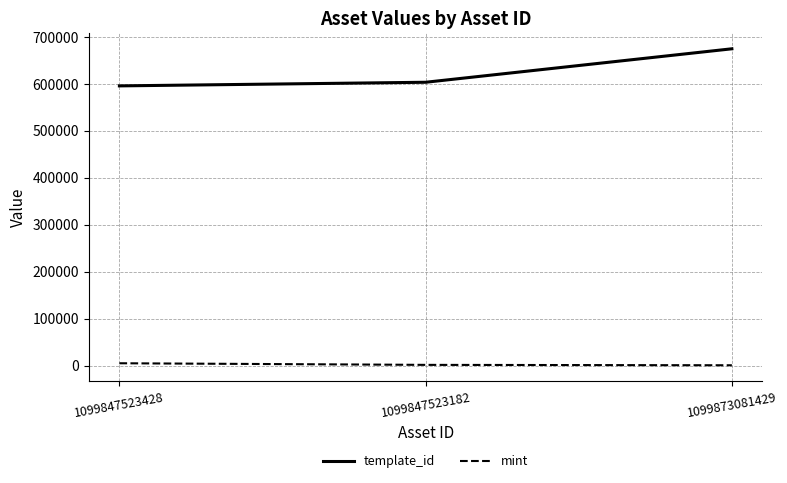

What is the sum of all mint values?

7194